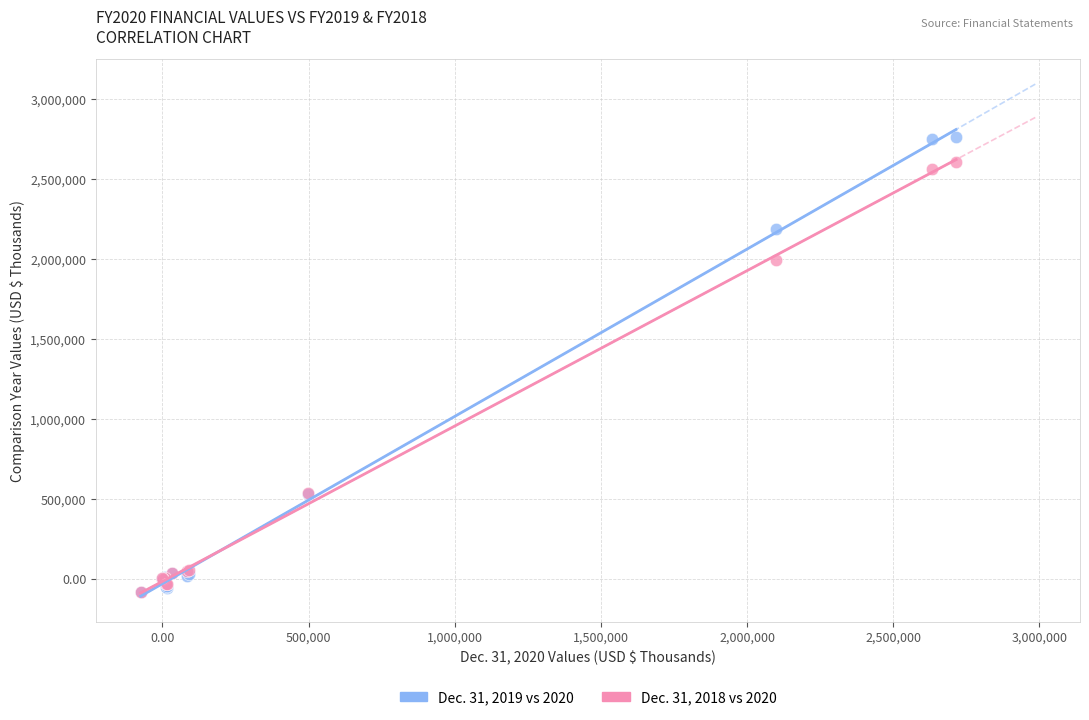

Across all series, what Y value is closest to 1338941?

1991622